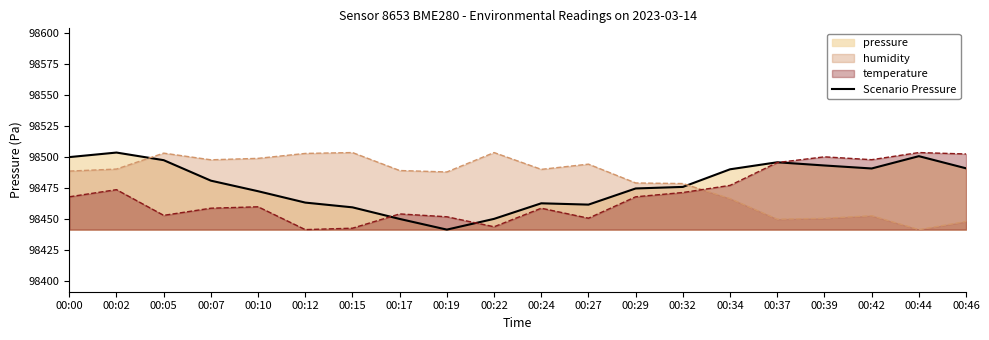

How many interior local peaks (higher than both neighbors) does the data have?

4